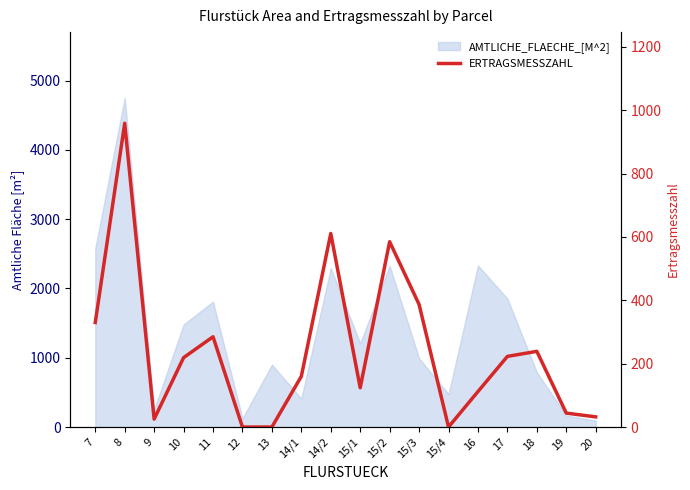

Rank the categories by value from highest to lowest.

8, 14/2, 15/2, 15/3, 7, 11, 18, 17, 10, 14/1, 15/1, 16, 19, 20, 9, 12, 13, 15/4